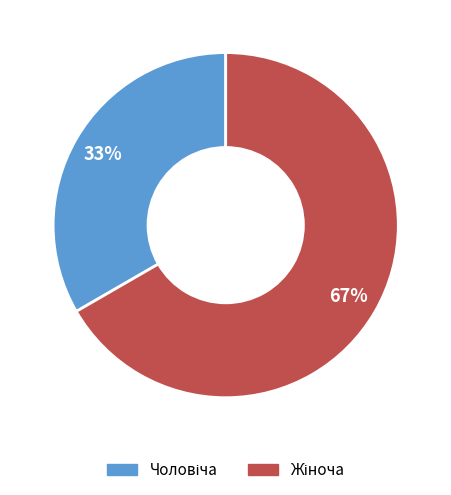

How many slices are in this pie chart?

2